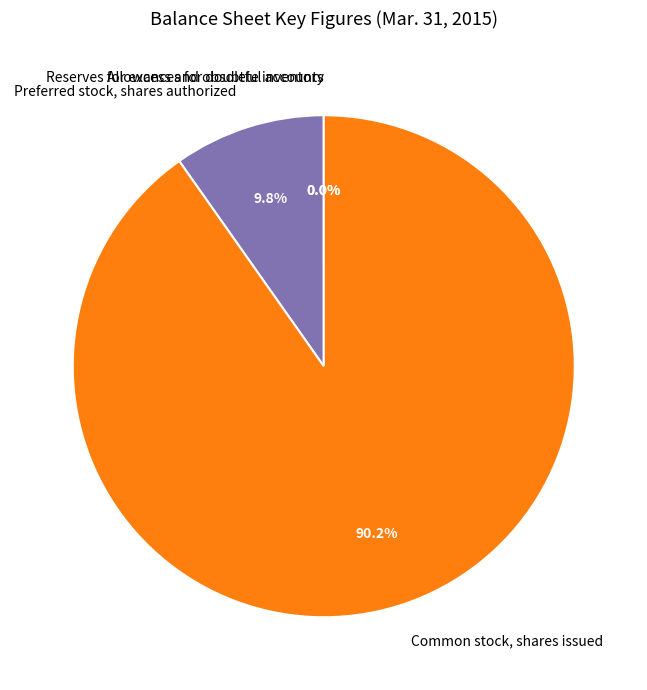

Which category has the biggest portion of the pie?

Common stock, shares issued